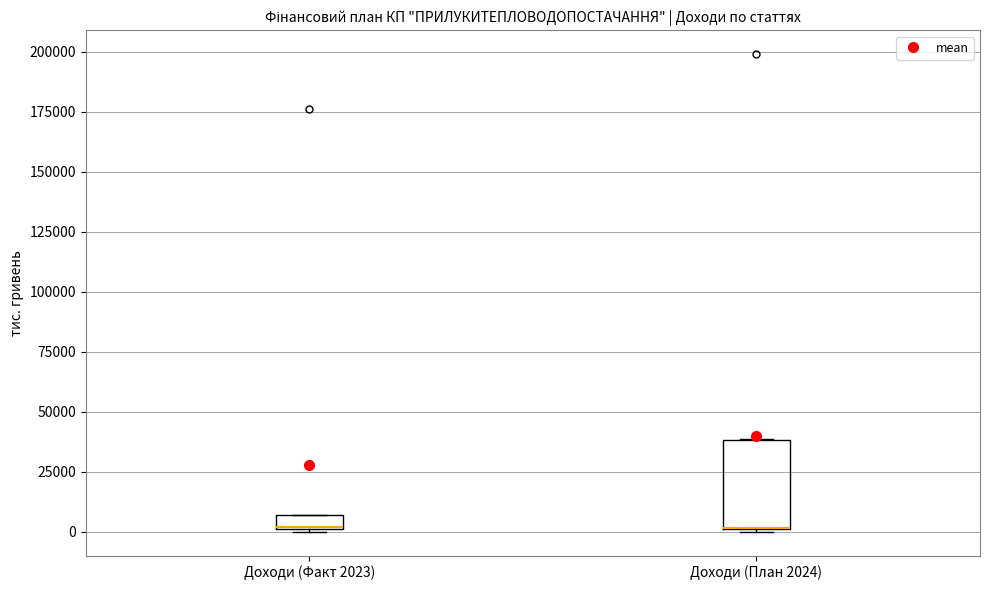

Where is the lower edge of the box for Доходи (Факт 2023) on the y-axis? The values are not printed on the chart, so give them approximately, as read against the axis.

0